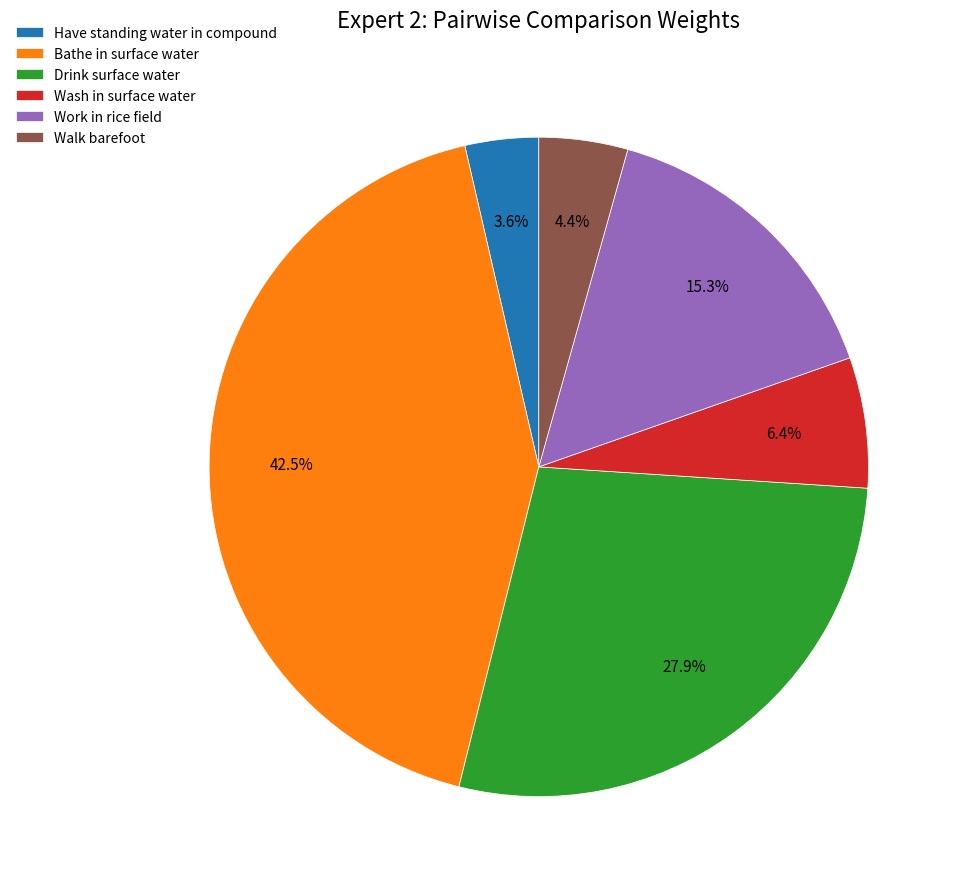

To the nearest percent, what portion does Work in rice field represent?

15%